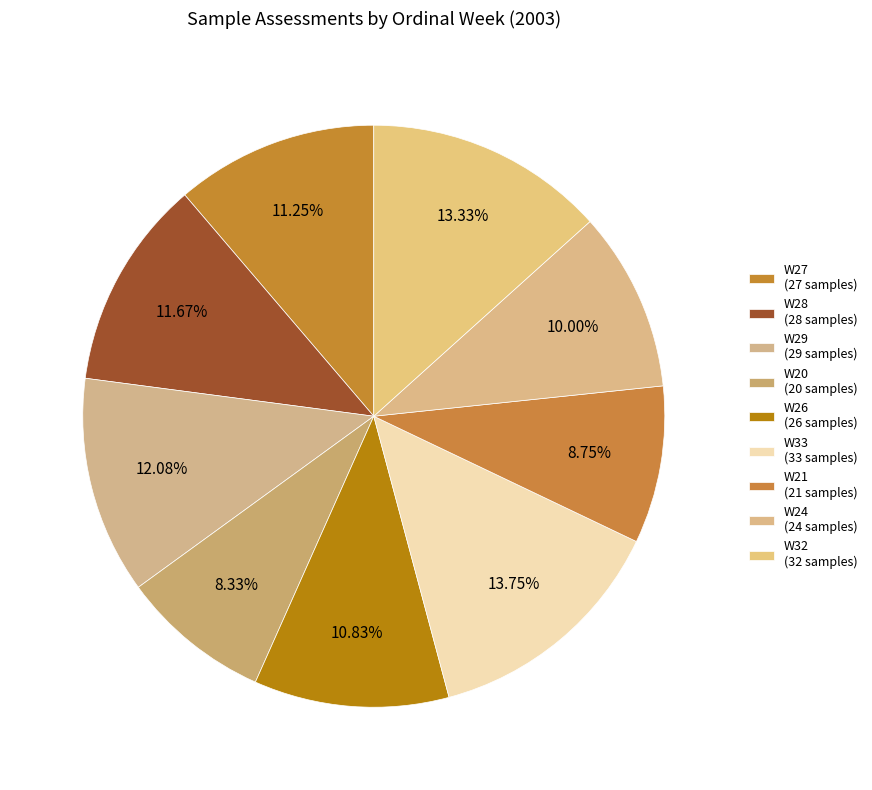

What is the ratio of the value at W28 to the value at W29?

1.0